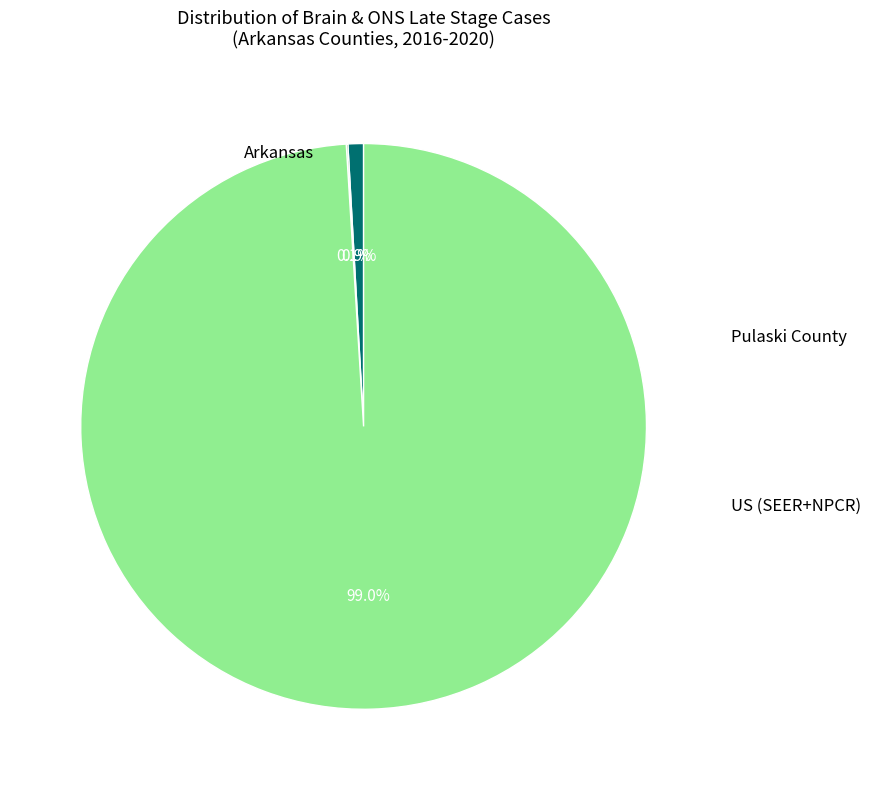

Is there a majority slice in this chart?

Yes